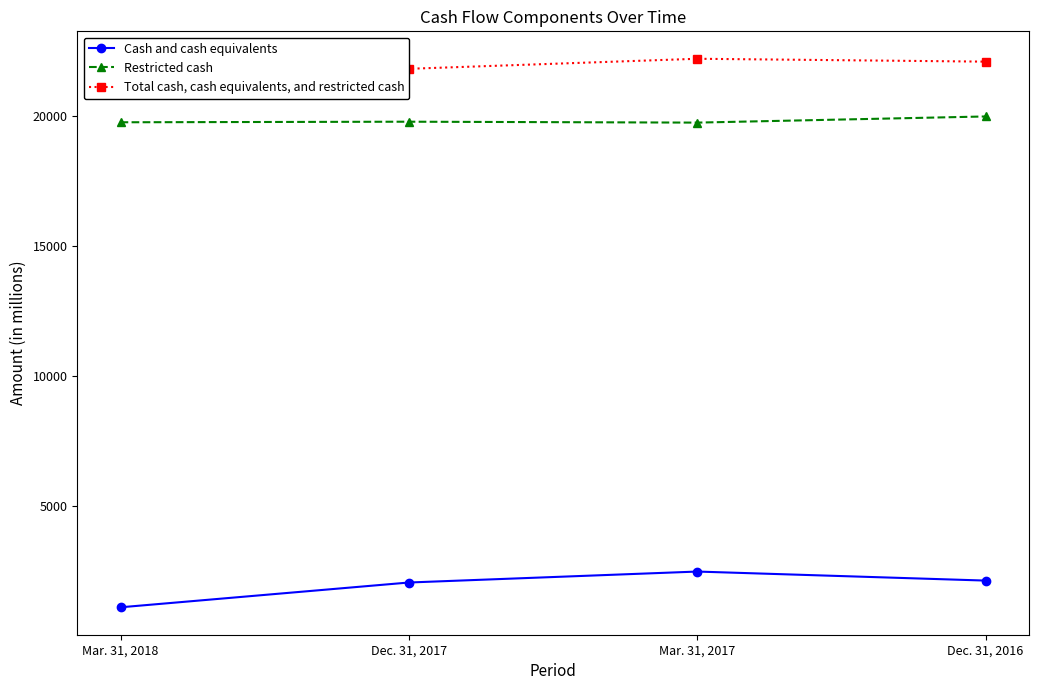

What is the average value of the Cash and cash equivalents series?

1923